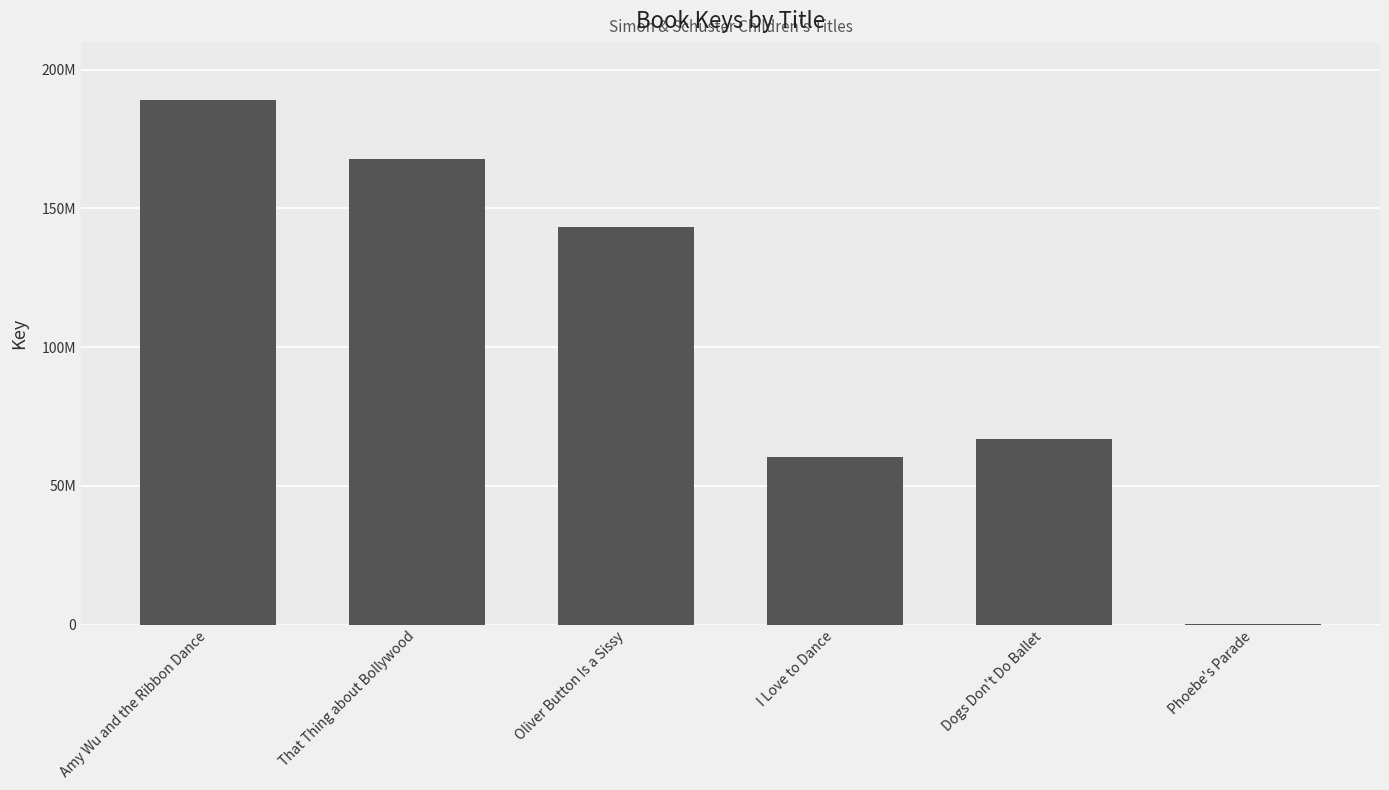

What is the sum of the values at Amy Wu and the Ribbon Dance and Oliver Button Is a Sissy?

332082636